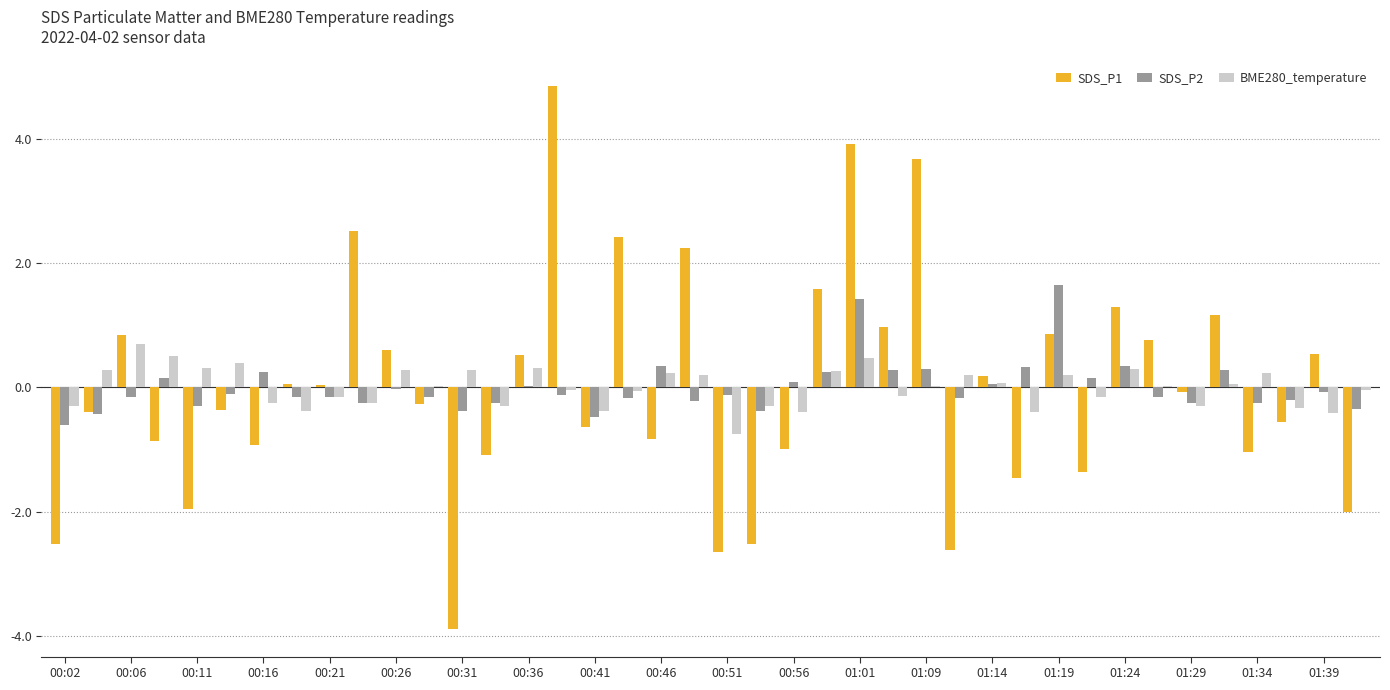

What is the maximum value for SDS_P1?

4.8